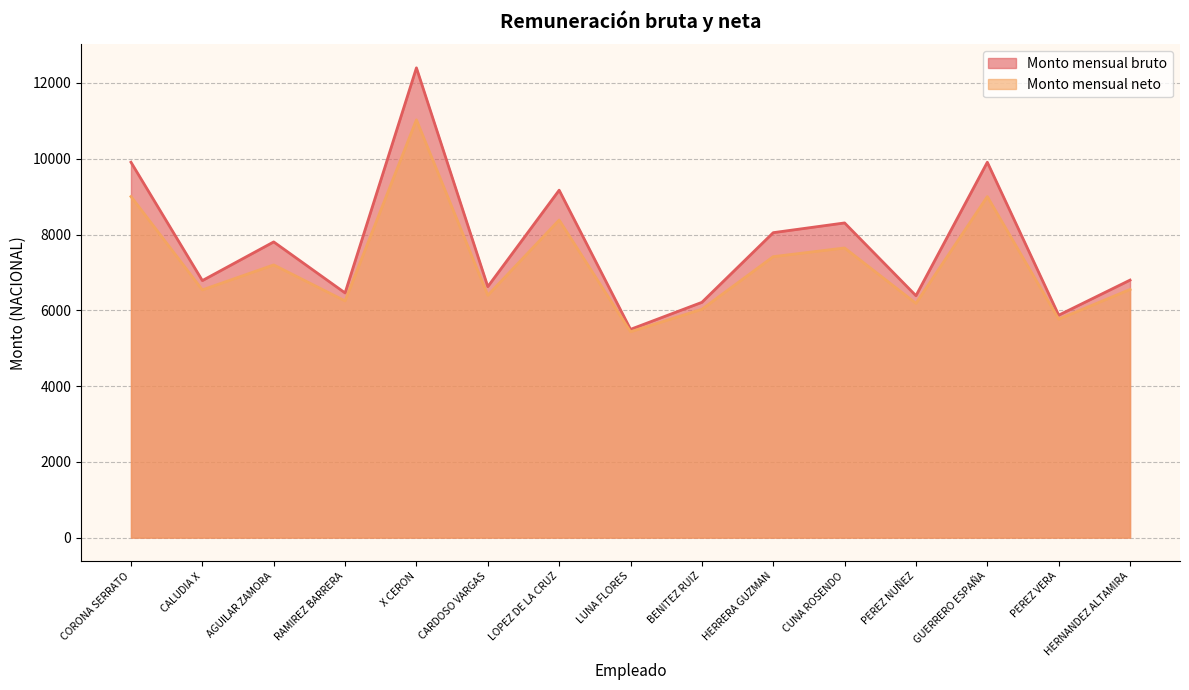

Where is the first local minimum for Monto mensual bruto?

CALUDIA X